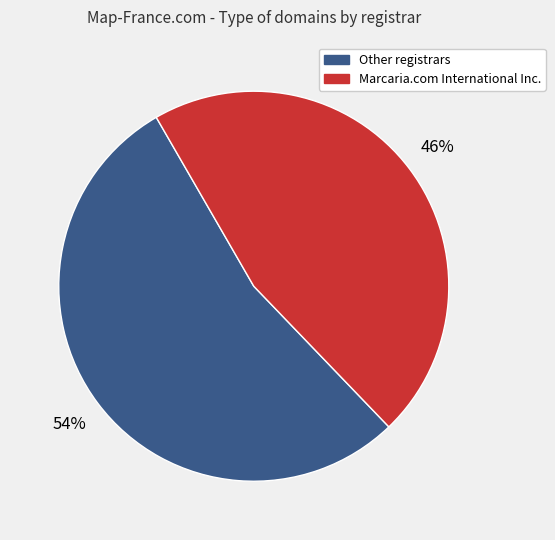

Count the number of slices in the pie.

2